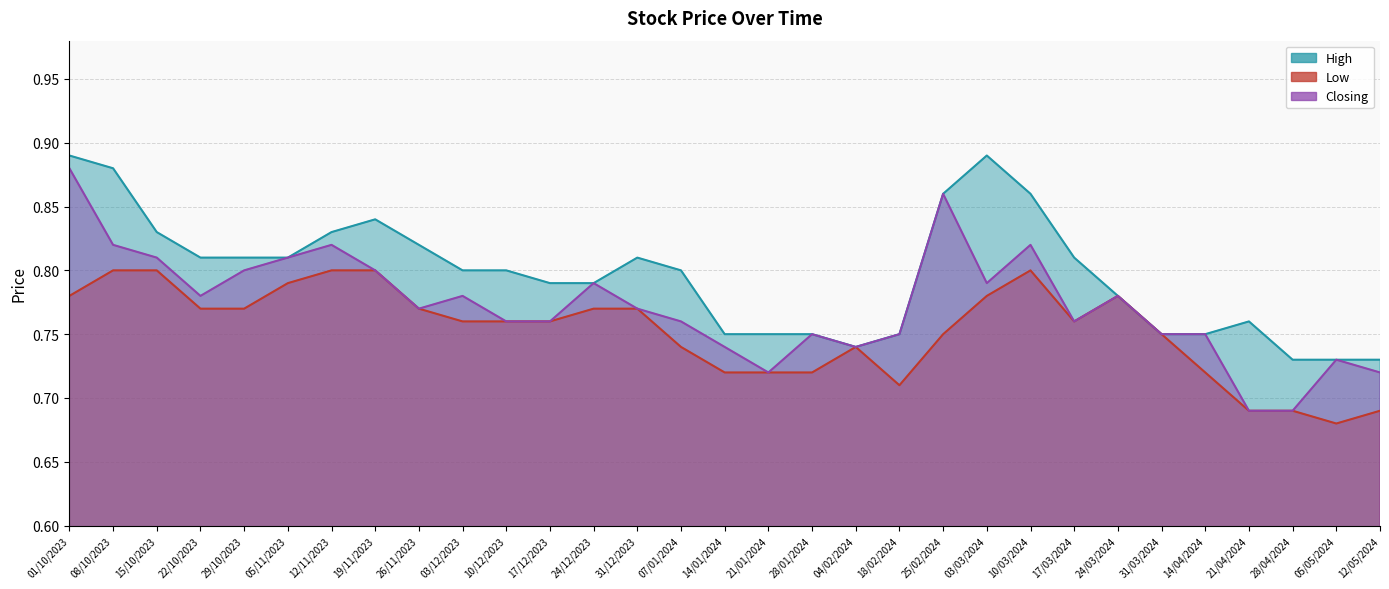

What is the average value of the Low series?

0.8